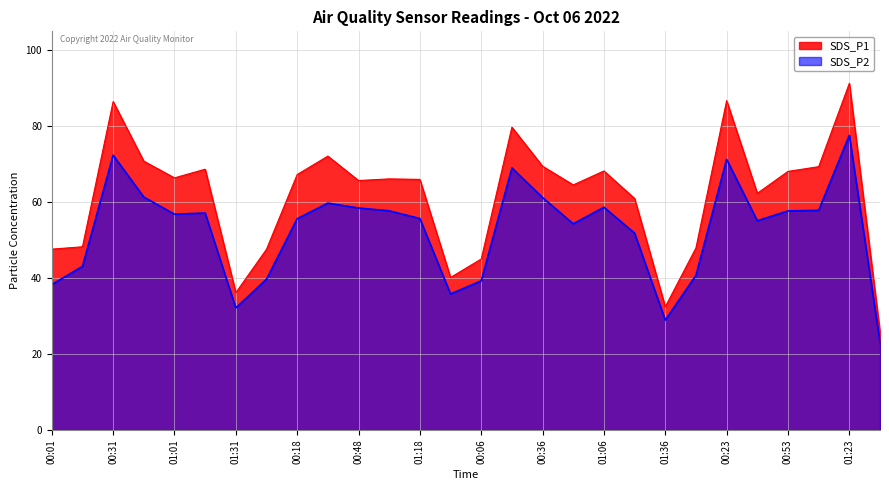

What is the label of the 12th point from the right?

00:36